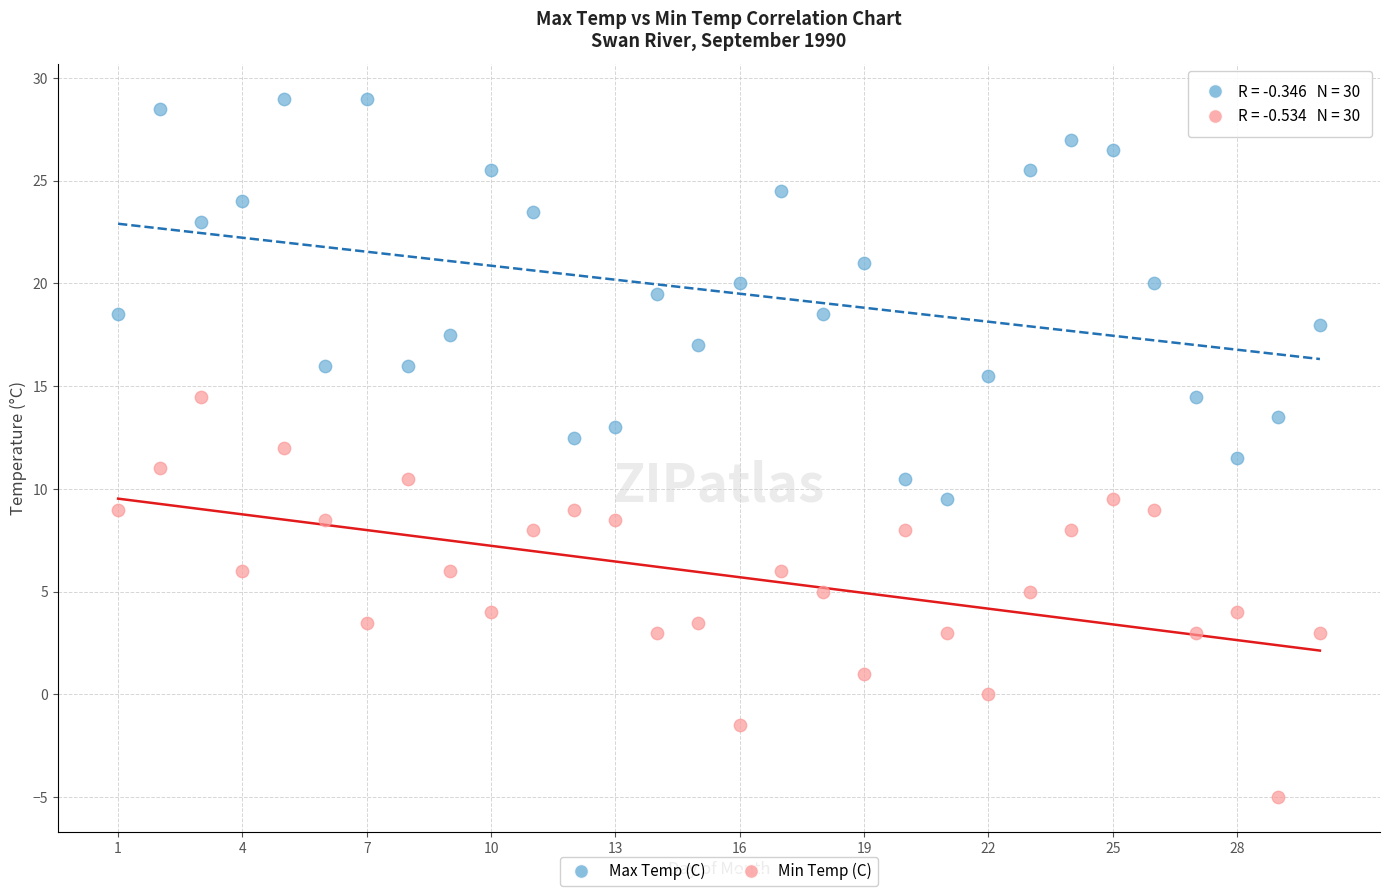

Which series contains the lowest Y value?

Min Temp (C)